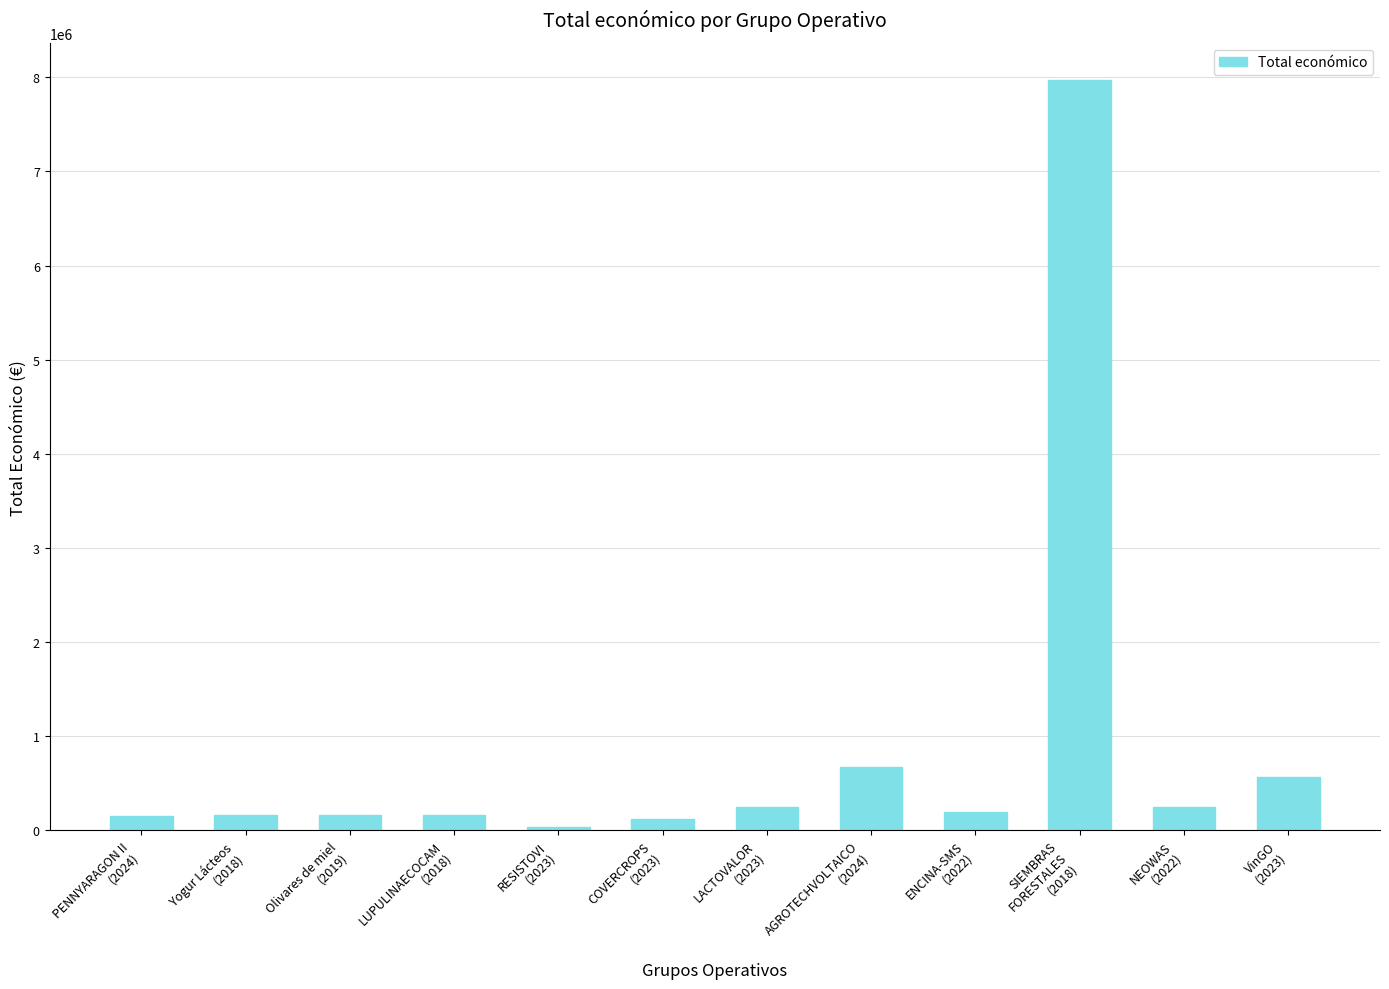

Is it true that the value at NEOWAS
(2022) is 249910?

True